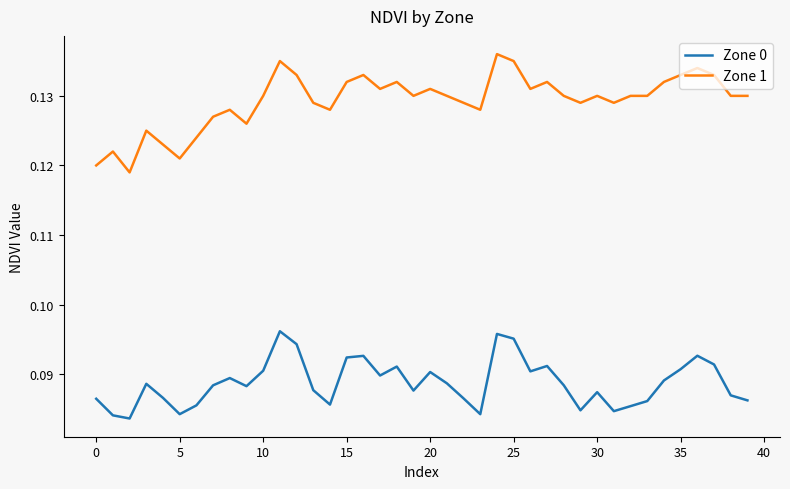

List the series in order of their overall mean, lowest first.

Zone 0, Zone 1